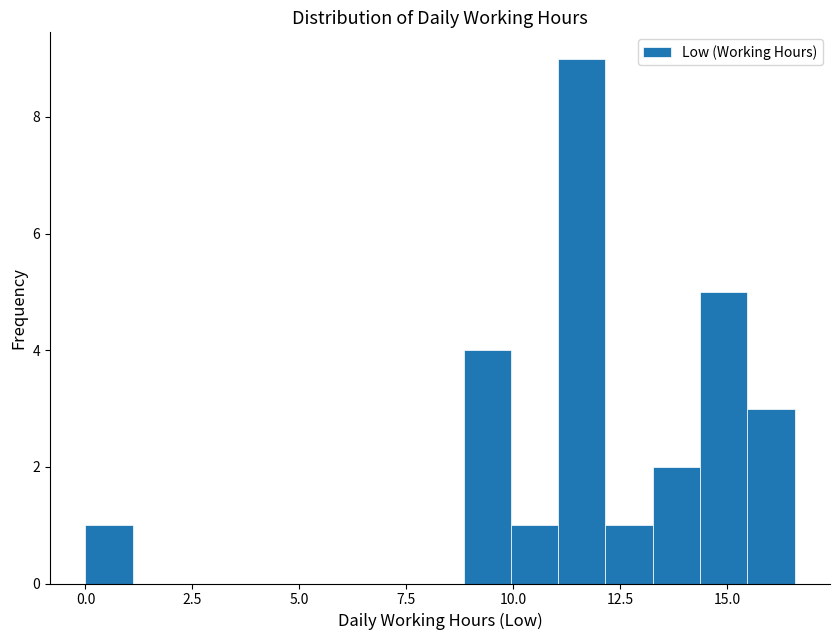

Around what value on the x-axis is the tallest bar? Give the approximate position of its centre, as read against the axis.

11.5